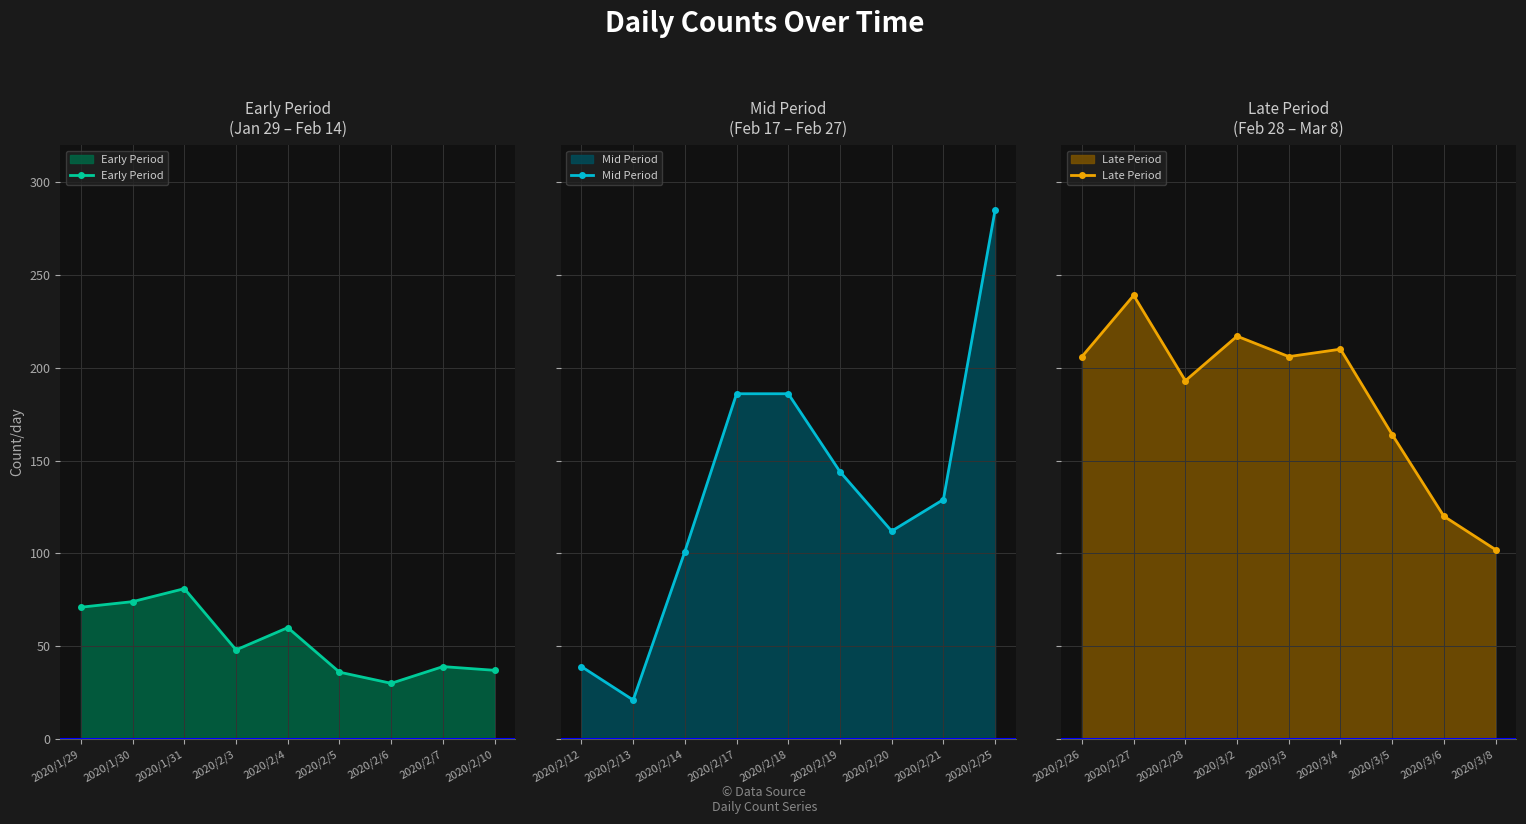

Between 2020/2/3 and 2020/2/6, which is larger?

2020/2/3